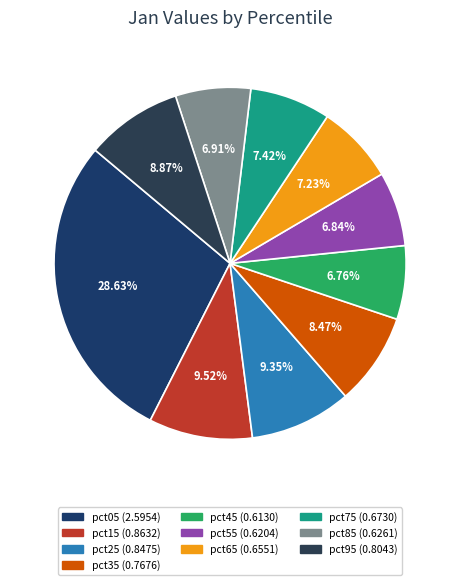

Which slice is the smallest?

pct45